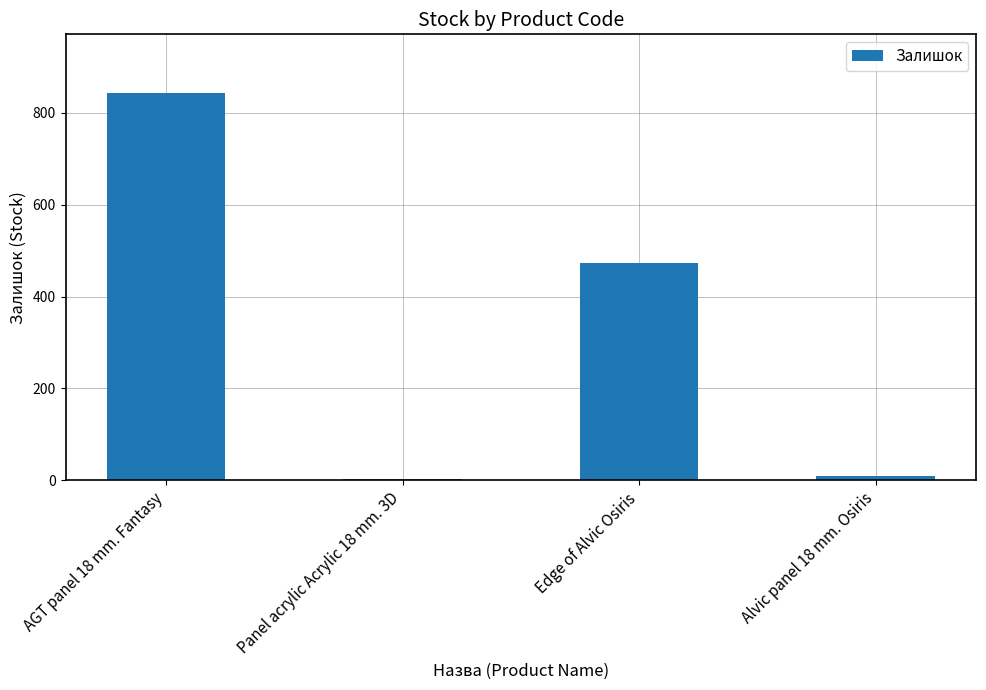

Are the bars horizontal?

No